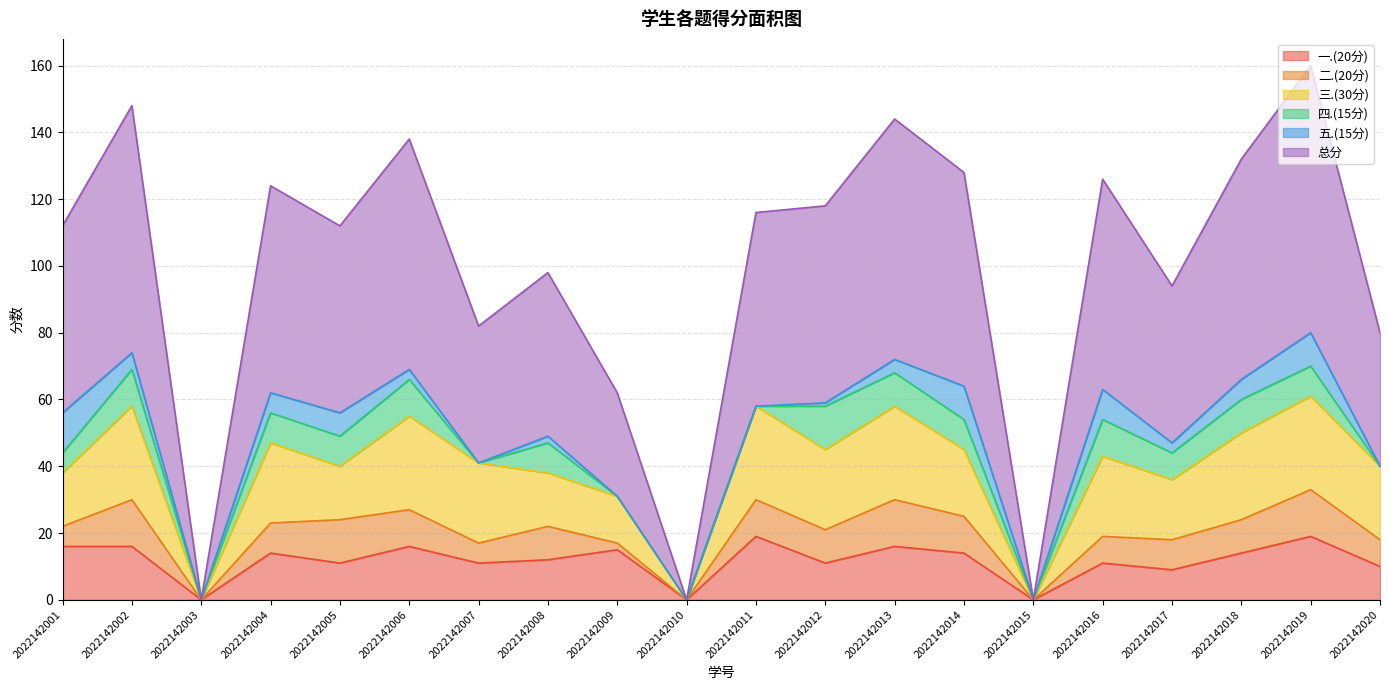

The value of 四.(15分) at 2022142018 is 10. True or false?

True